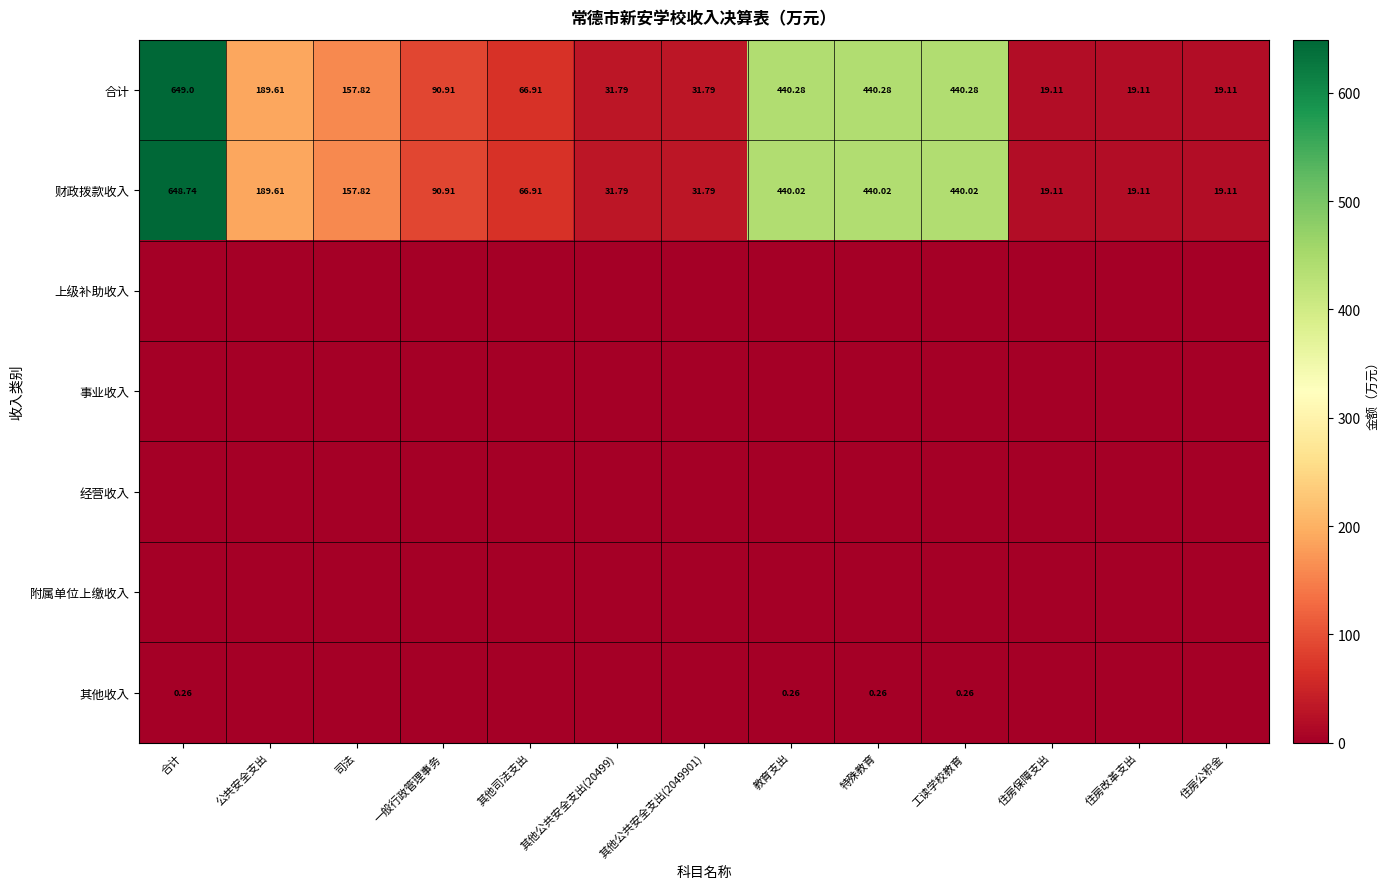

Which category has the highest value across all series?

合计